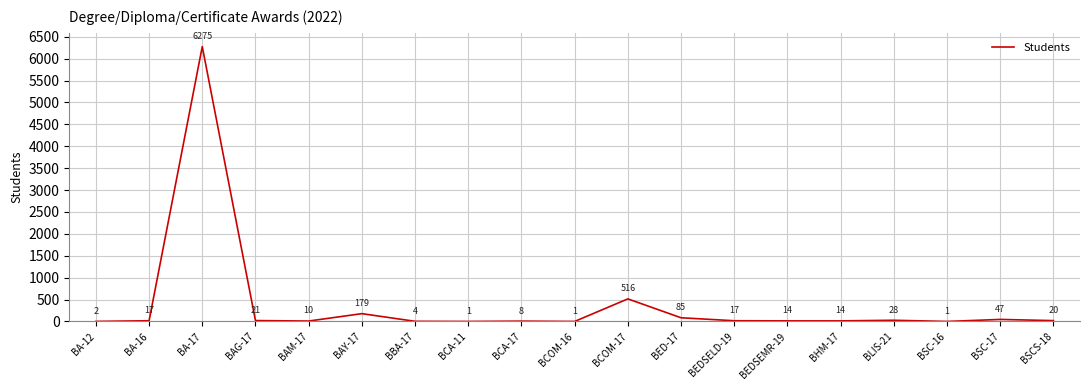

Reading right to left, what are all the values shown in this chart?

BSCS-18=20	BSC-17=47	BSC-16=1	BLIS-21=28	BHM-17=14	BEDSEMR-19=14	BEDSELD-19=17	BED-17=85	BCOM-17=516	BCOM-16=1	BCA-17=8	BCA-11=1	BBA-17=4	BAY-17=179	BAM-17=10	BAG-17=21	BA-17=6275	BA-16=17	BA-12=2